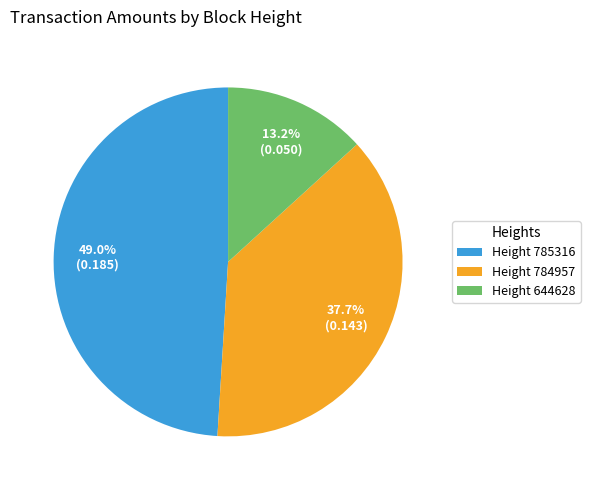

Does any single category account for the majority?

No